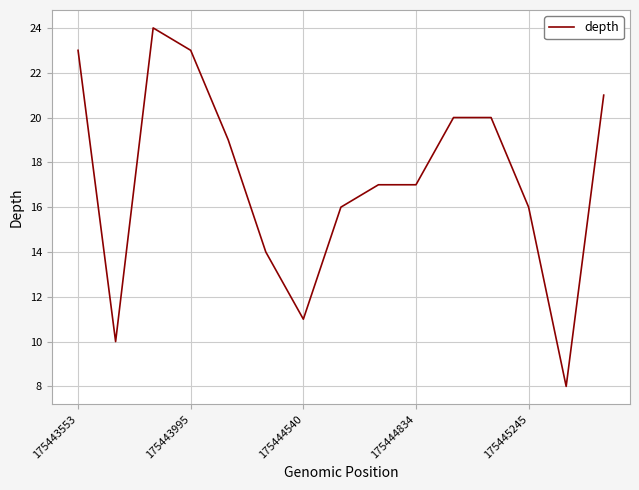

How many categories are shown in the chart?

15